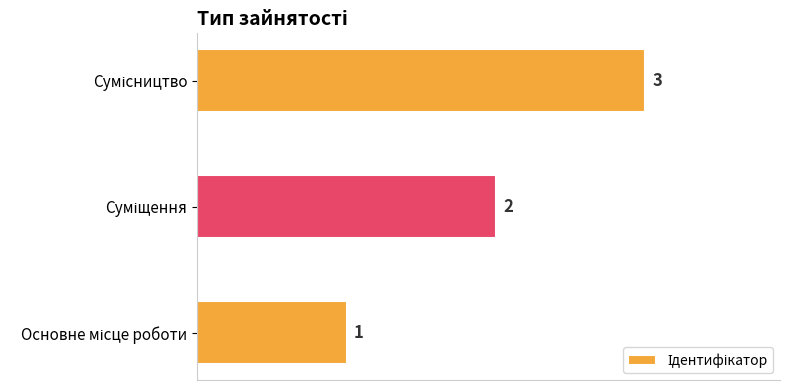

What is the greatest value displayed?

3